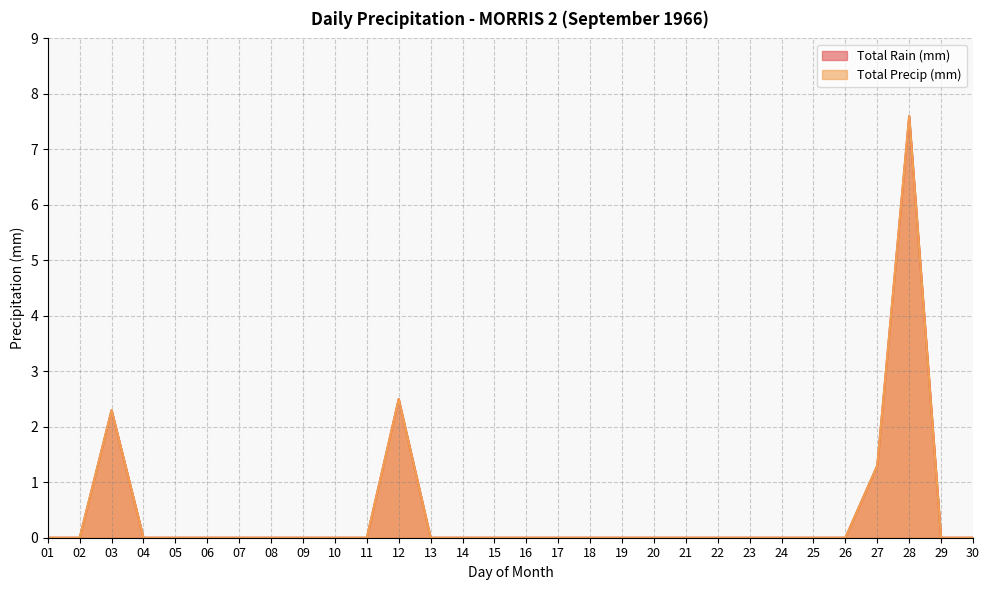

Which series has the widest spread of values?

Total Rain (mm)